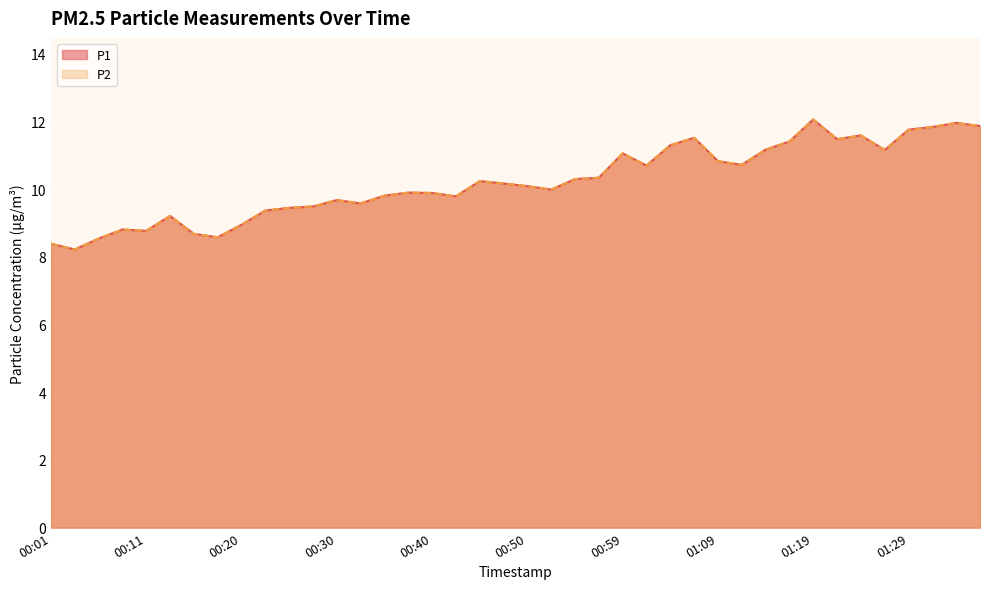

What position from the right is 00:01?

40